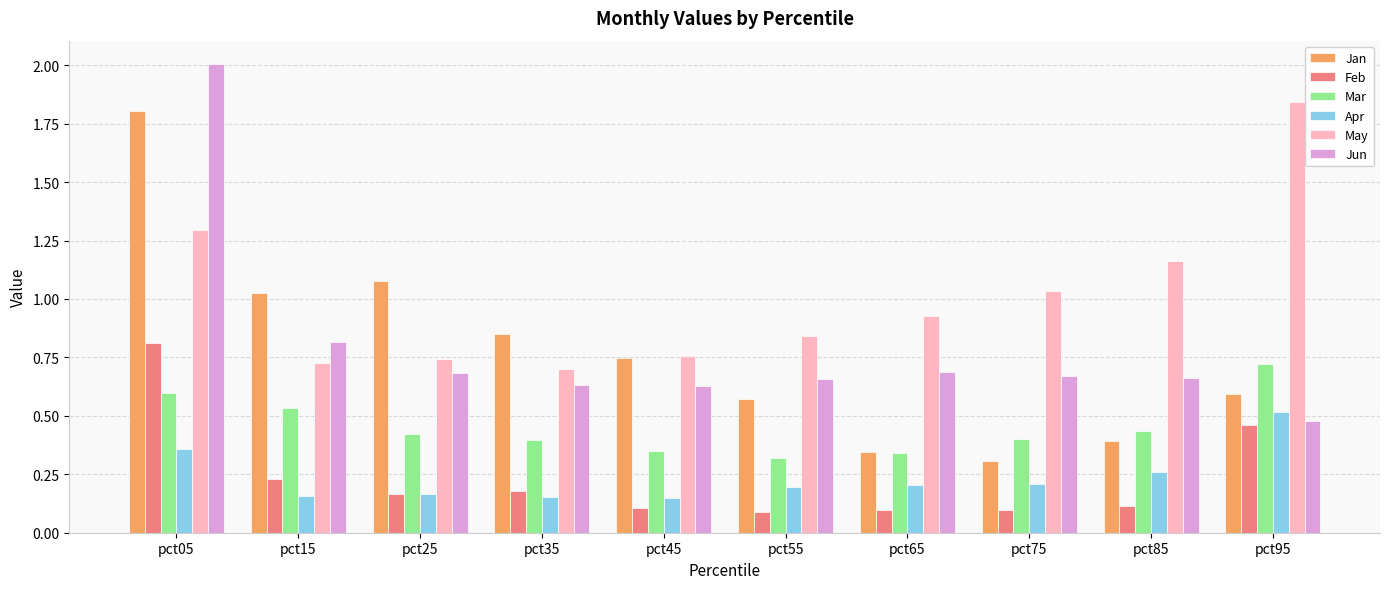

Count the Apr values in the range 0 to 1.

10